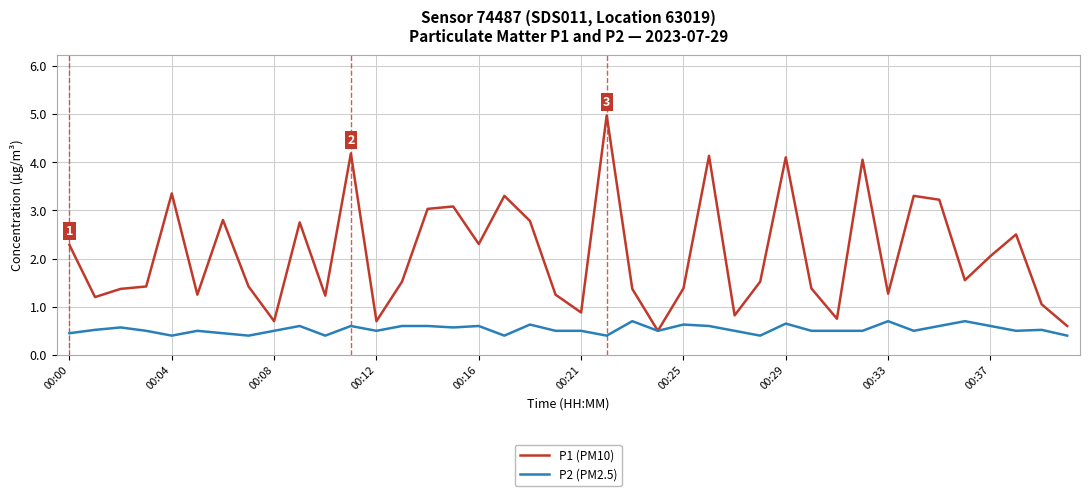

What are all the series names shown in the legend?

P1 (PM10), P2 (PM2.5)